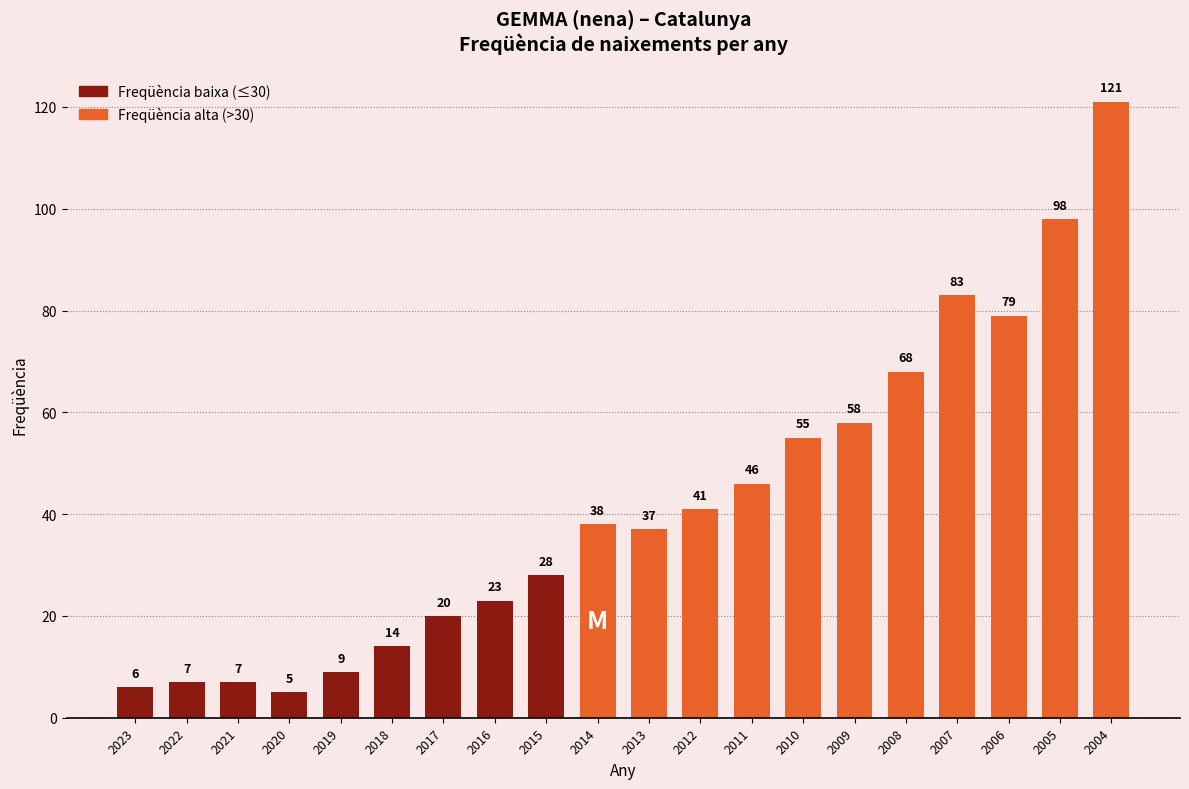

Does the chart contain stacked bars?

No